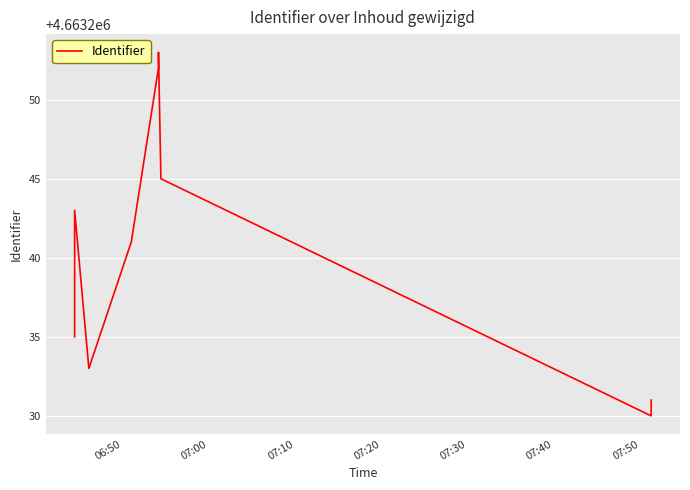

The value at 8 is 8213566. True or false?

False